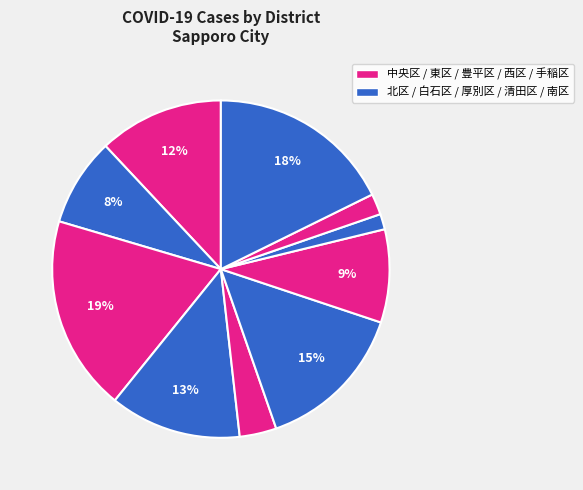

How many segments does this pie chart have?

10